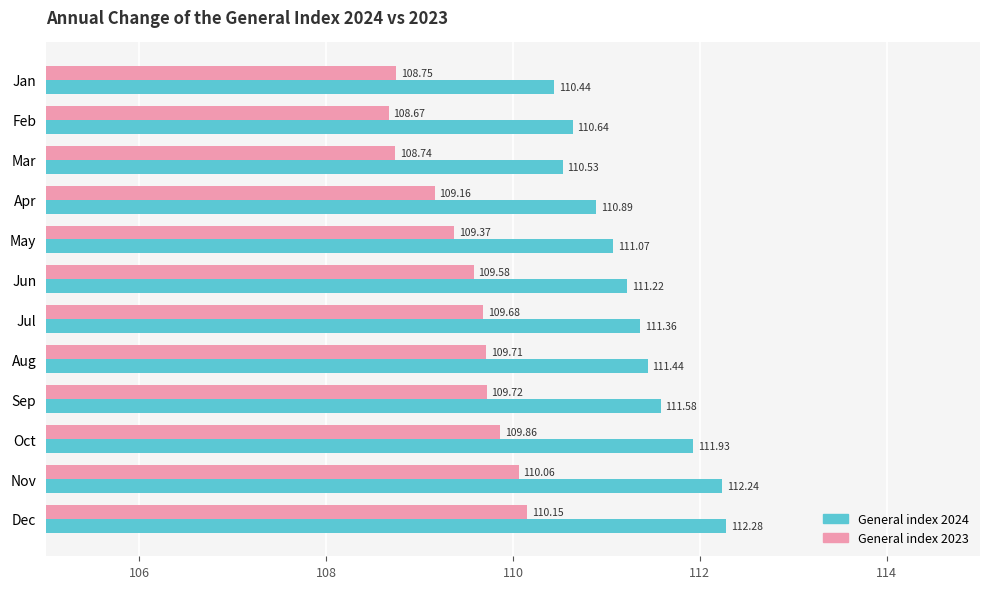

Which series has the largest range (max minus min)?

General index 2024